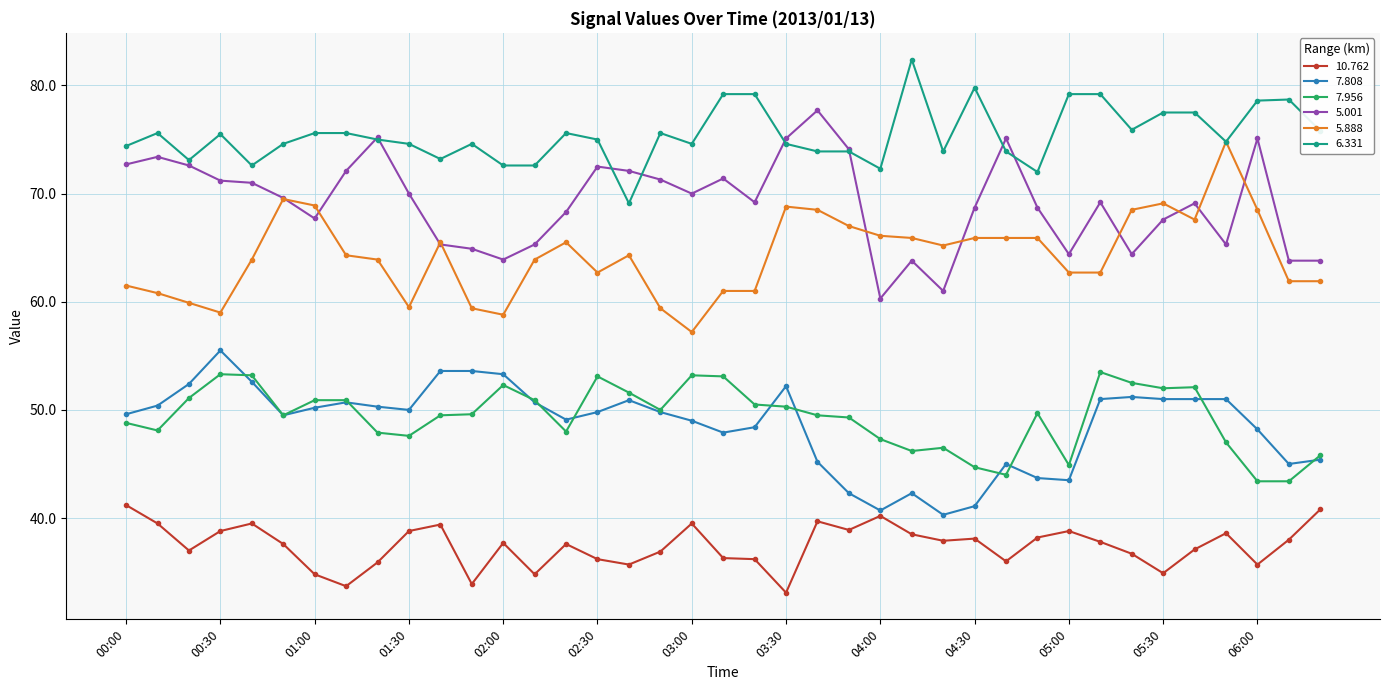

Which series has the largest total across all categories?

6.331